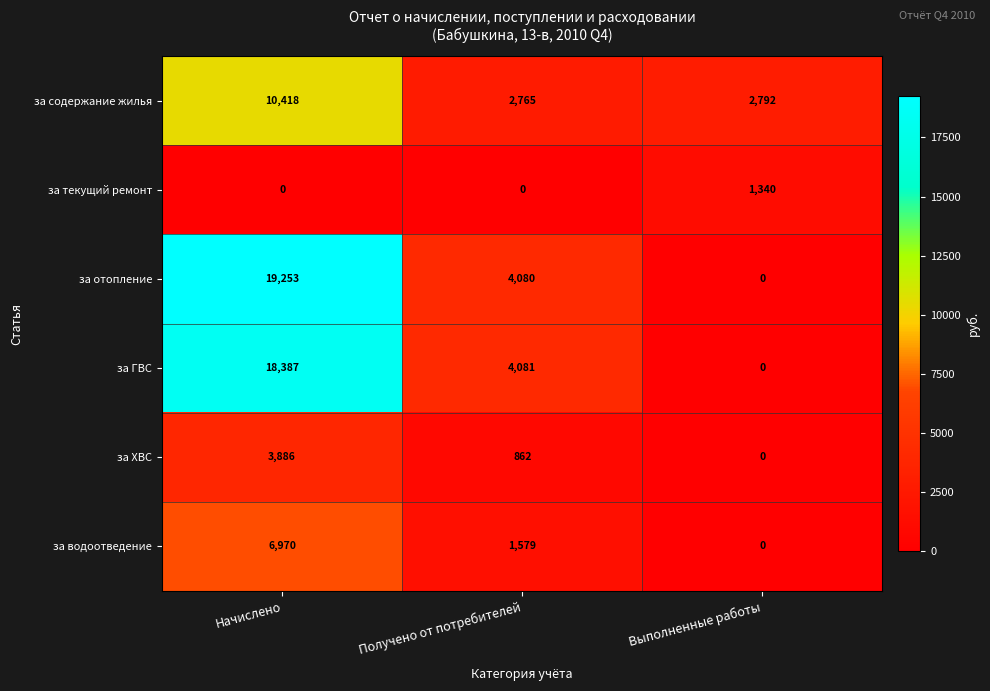

Reading left to right, list all the values displayed in this chart.

за содержание жилья: 10418	2765	2792
за текущий ремонт: 0	0	1340
за отопление: 19253	4080	0
за ГВС: 18387	4081	0
за ХВС: 3886	862	0
за водоотведение: 6970	1579	0